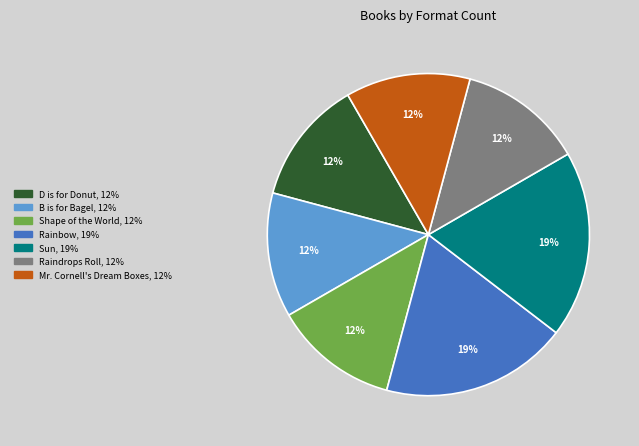

Do Shape of the World and D is for Donut together represent more than half of the pie?

No